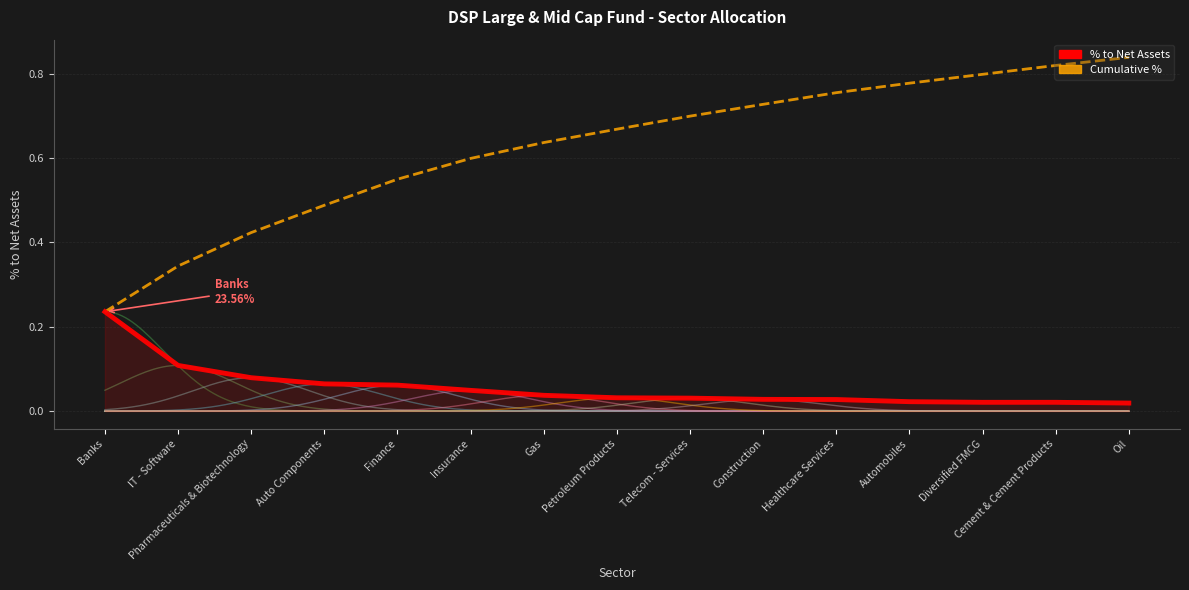

Does the chart have visible grid lines?

Yes